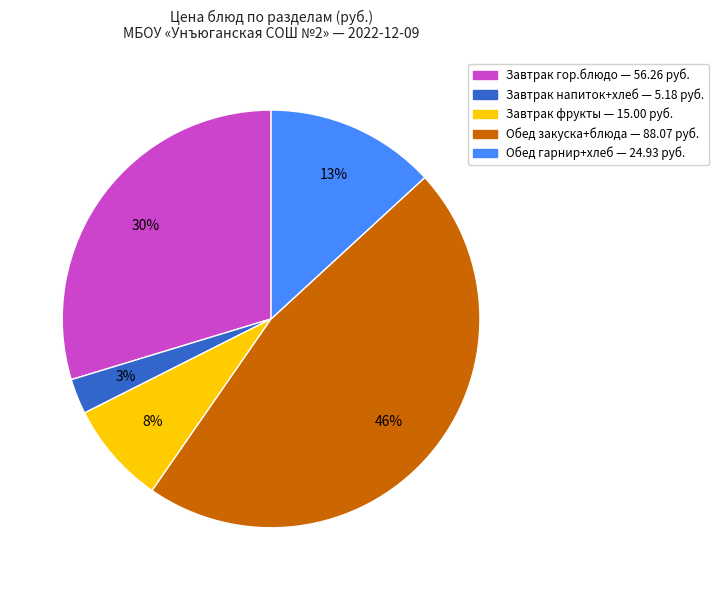

How many slices are in this pie chart?

5